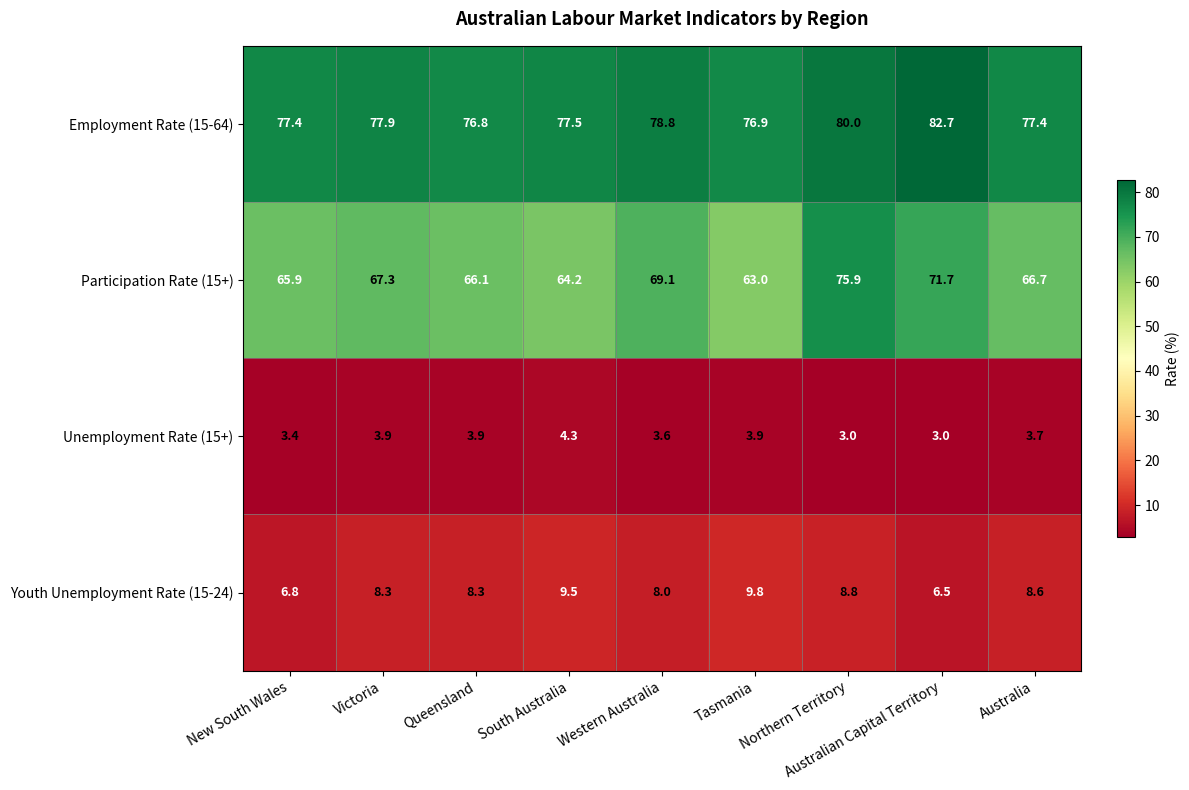

Is it true that Employment Rate (15-64) equals 108.6 at South Australia?

False